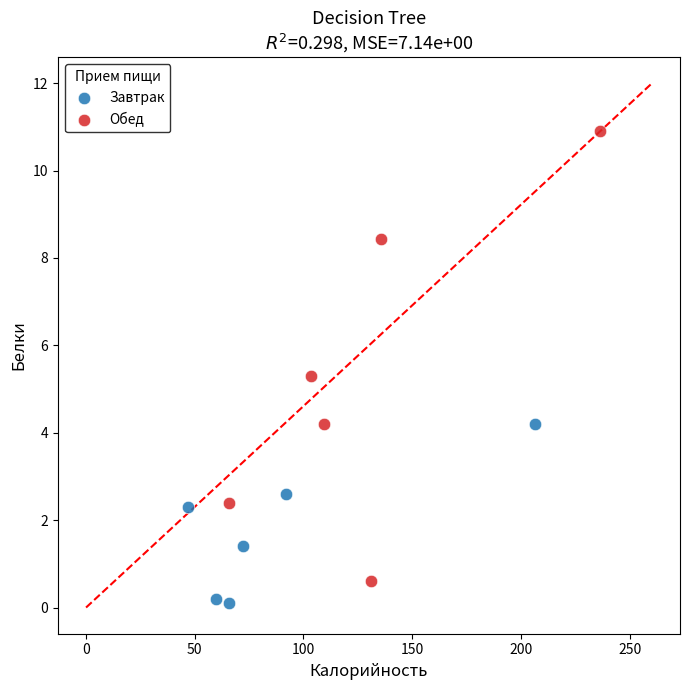

Which series contains the highest Y value?

Обед